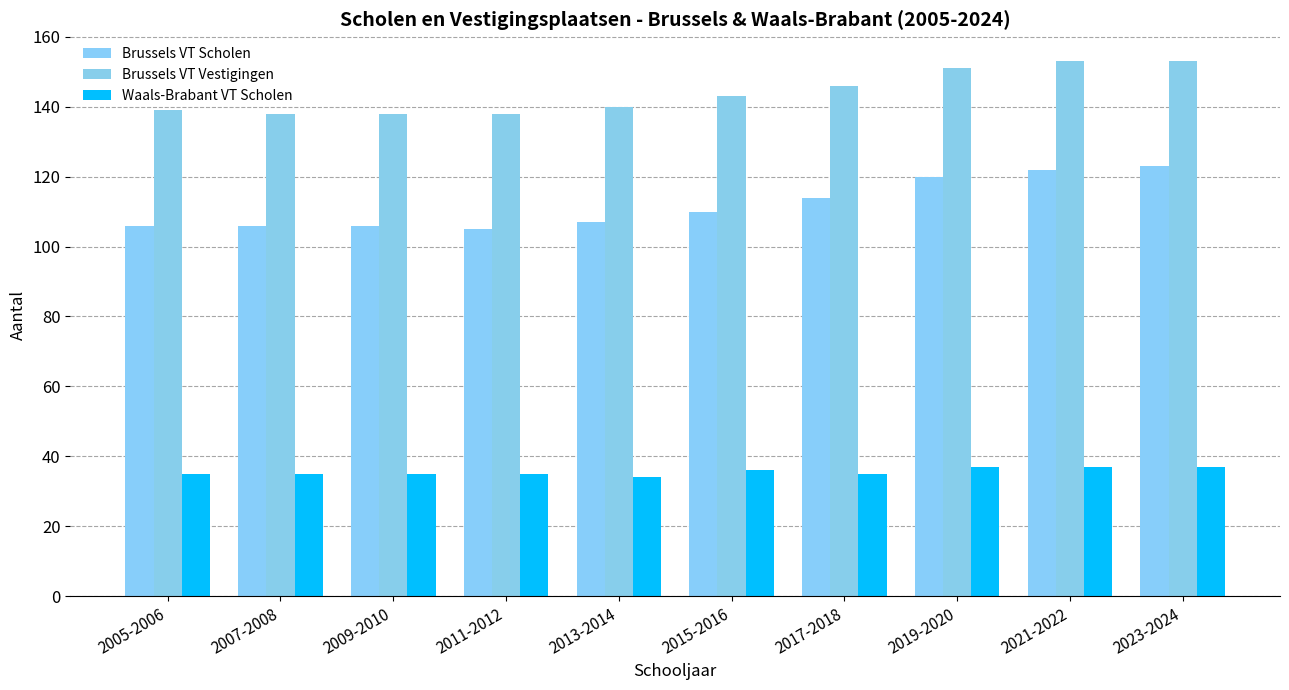

Does the chart contain any negative values?

No